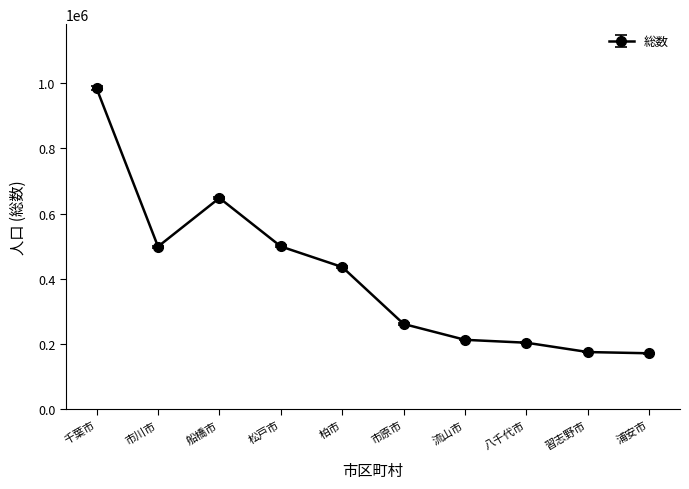

Which label corresponds to the largest value in the chart?

千葉市